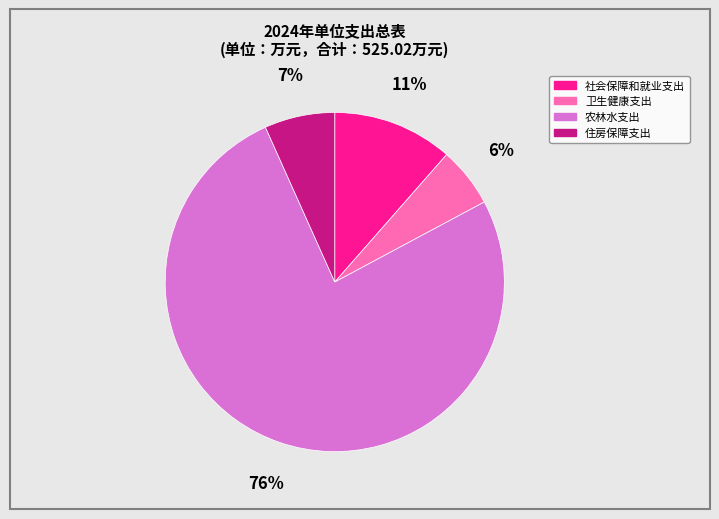

Which has a higher value, 农林水支出 or 住房保障支出?

农林水支出